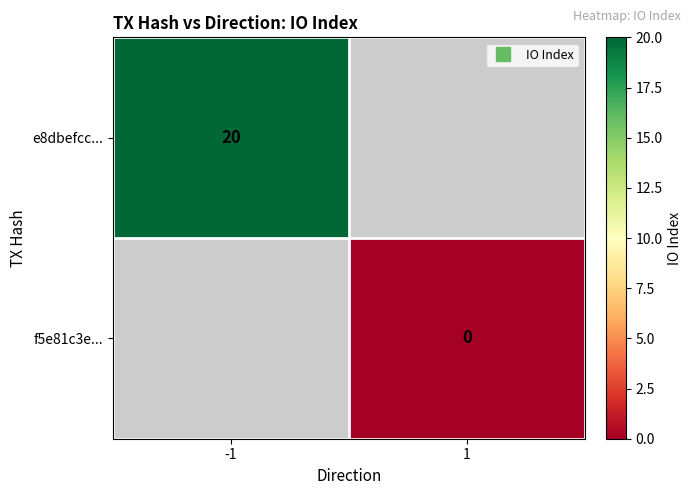

Between 1 and -1, which is larger?

-1